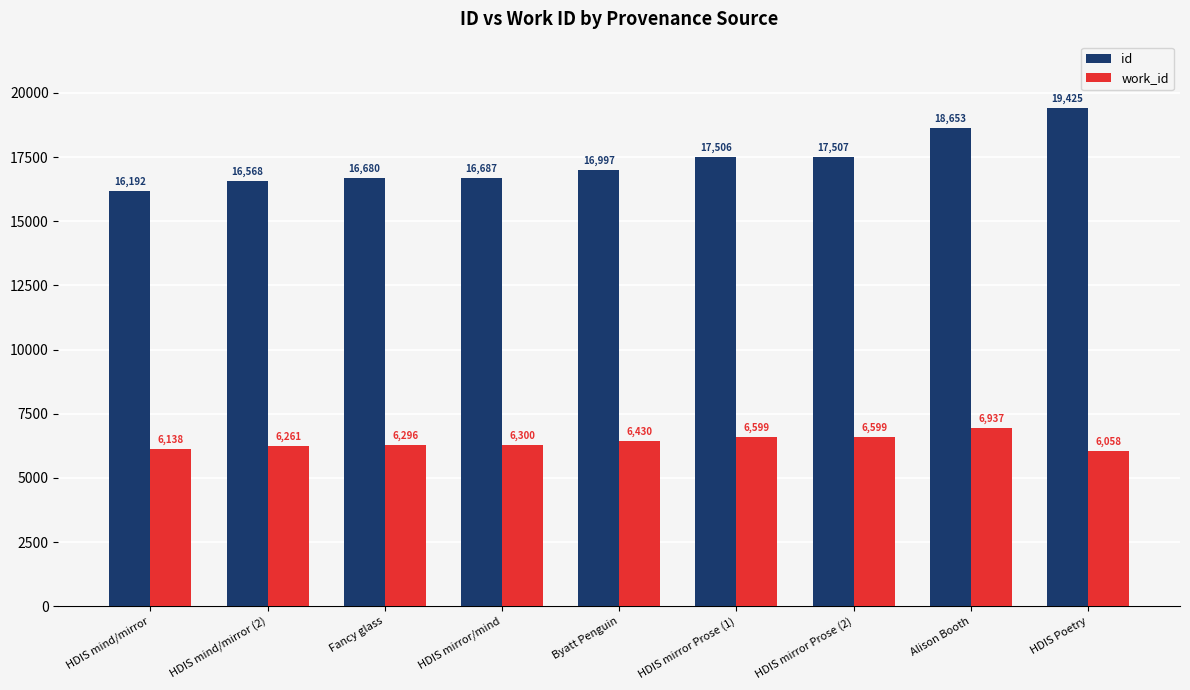

What is the spread (max minus min) of values at HDIS Poetry?

13367